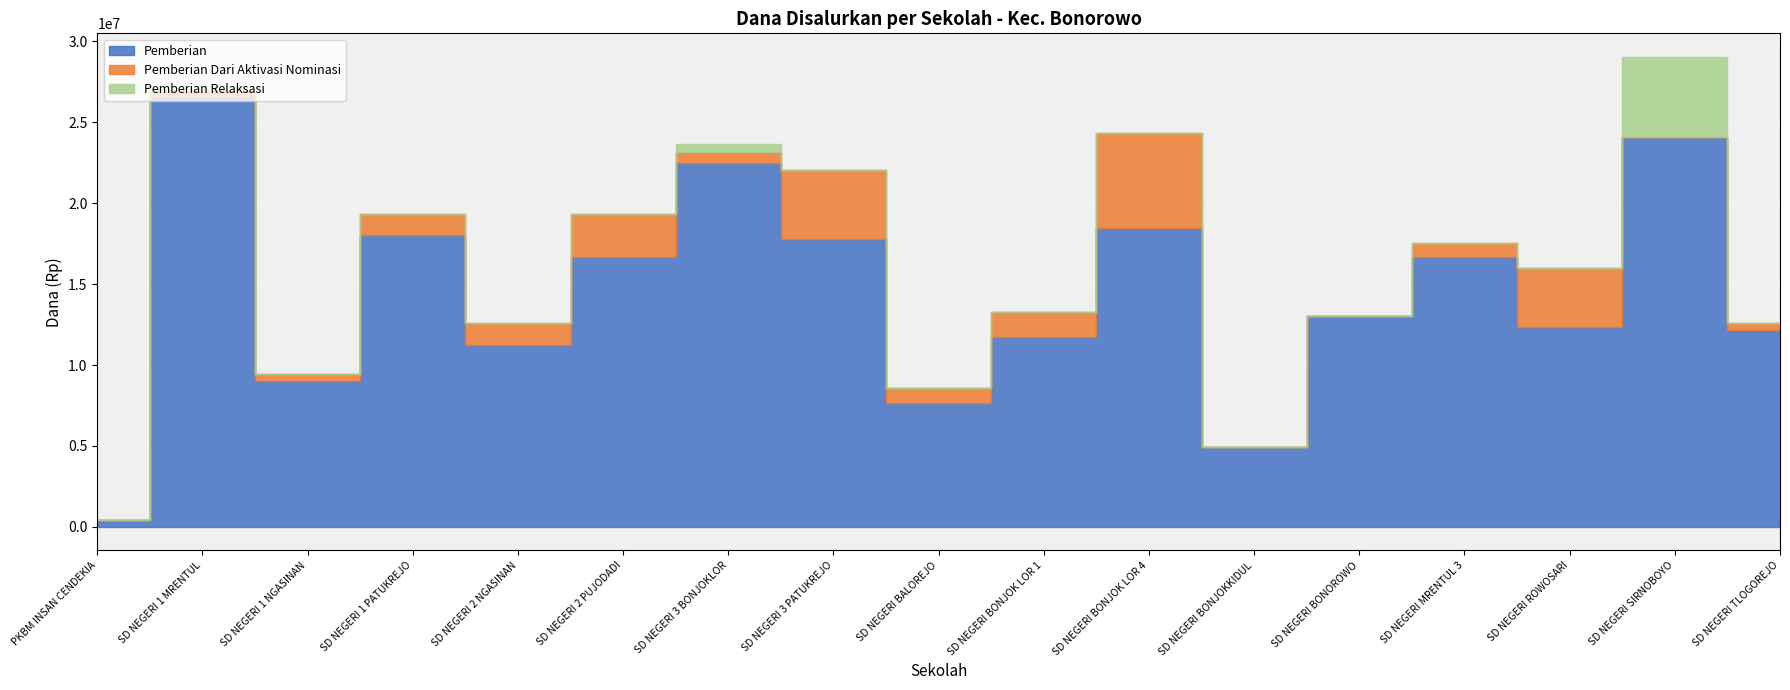

Where is the first local maximum for Pemberian Dari Aktivasi Nominasi?

SD NEGERI 2 PUJODADI